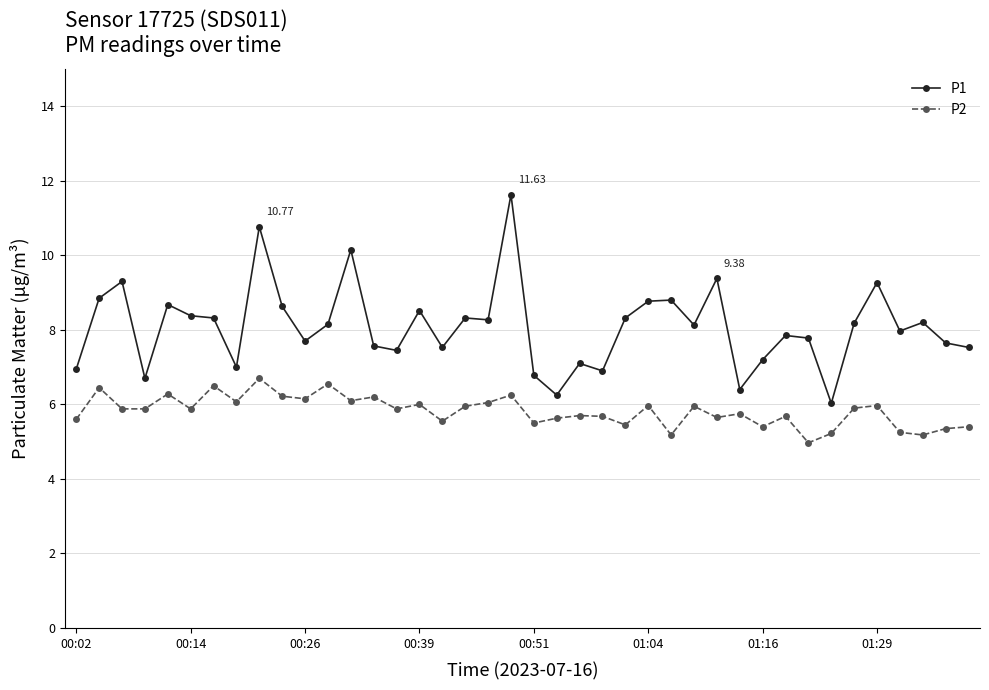

Which series has the largest range (max minus min)?

P1